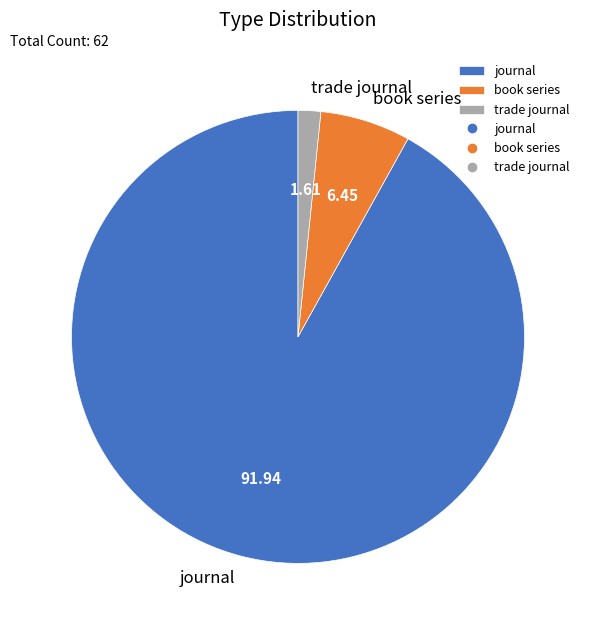

Which has a higher value, book series or trade journal?

book series